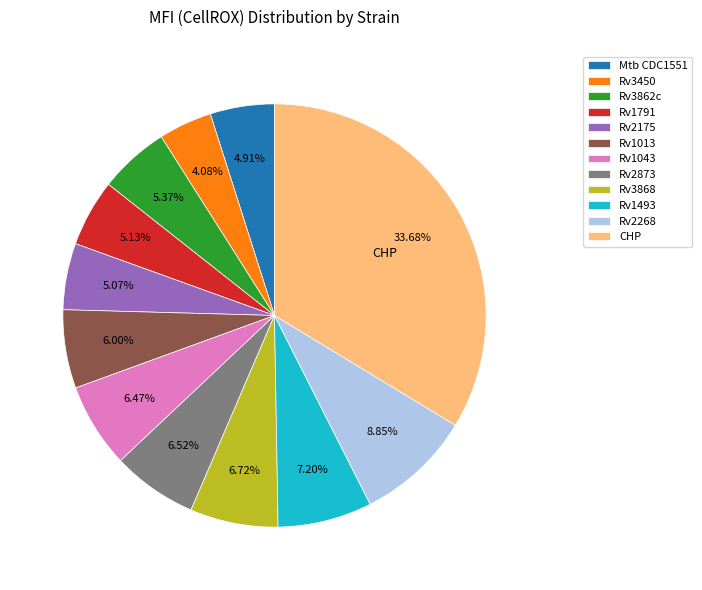

Approximately how many times larger is the value at Rv3868 compared to CHP?

0.2